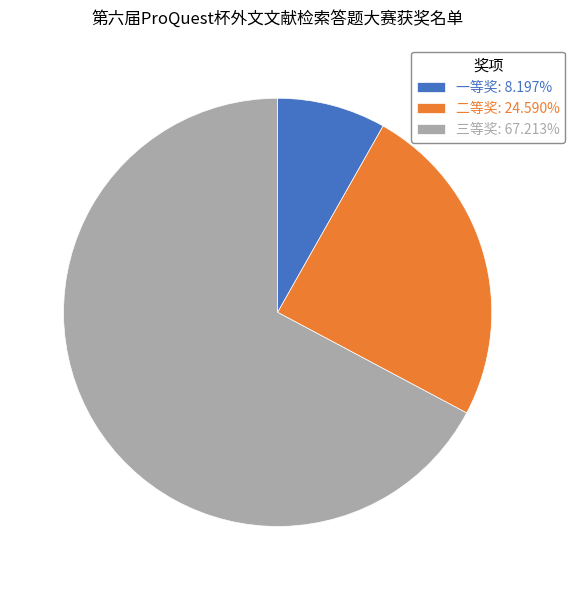

Which slice is the smallest?

一等奖